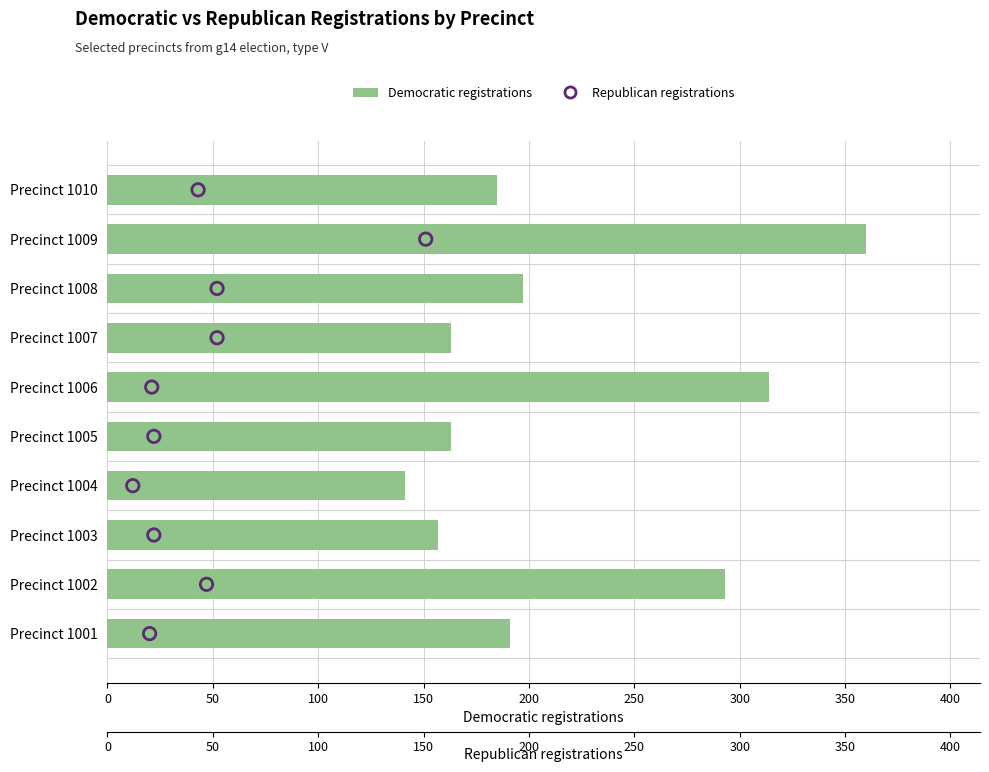

What are all the series names shown in the legend?

Democratic registrations, Republican registrations